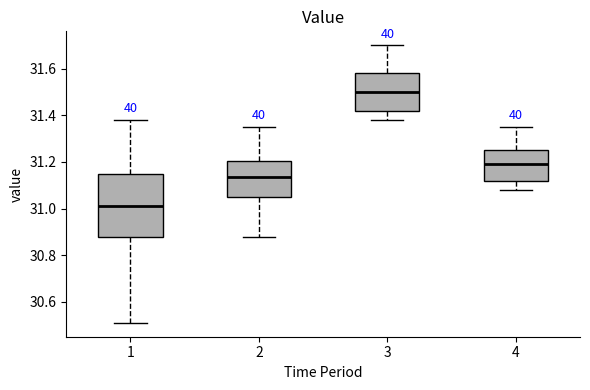

Comparing the boxes themselves (not the whiskers), which one is the tallest?

1